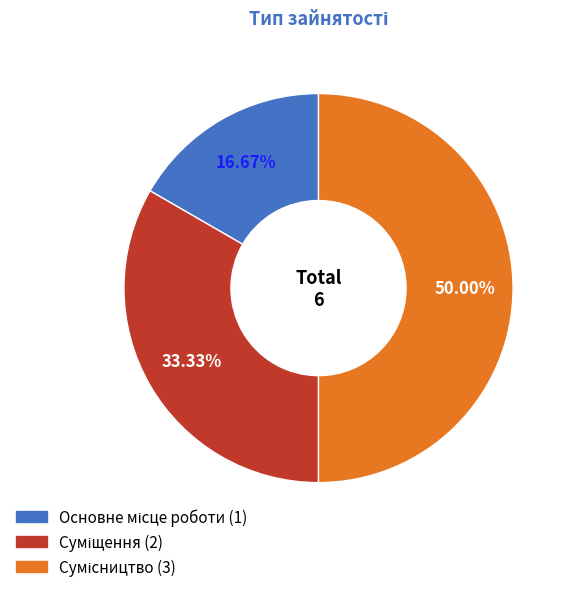

How many slices are in this pie chart?

3